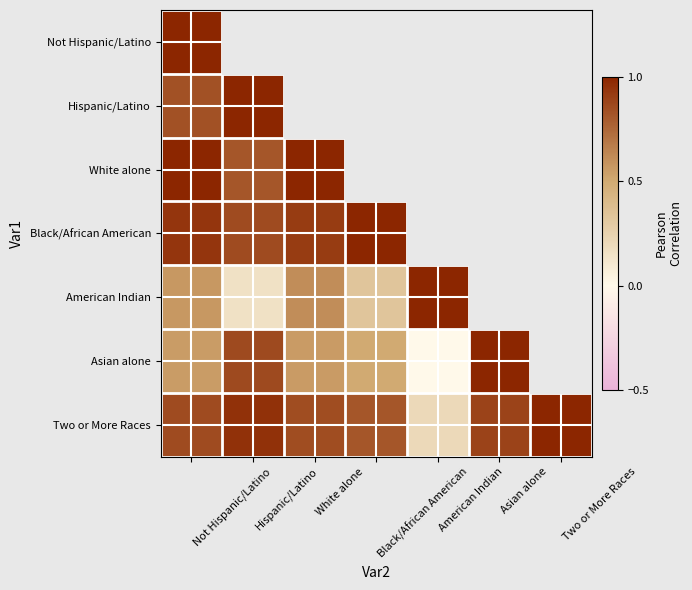

List the labels in order of Hispanic/Latino value, smallest first.

American Indian, White alone, Not Hispanic/Latino, Black/African American, Asian alone, Two or More Races, Hispanic/Latino